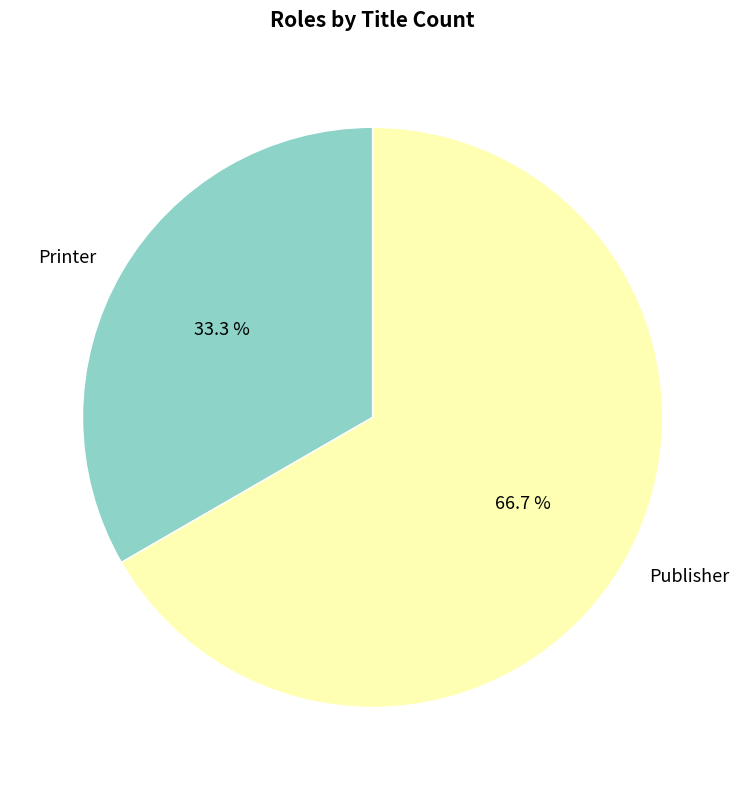

Between Printer and Publisher, which is larger?

Publisher